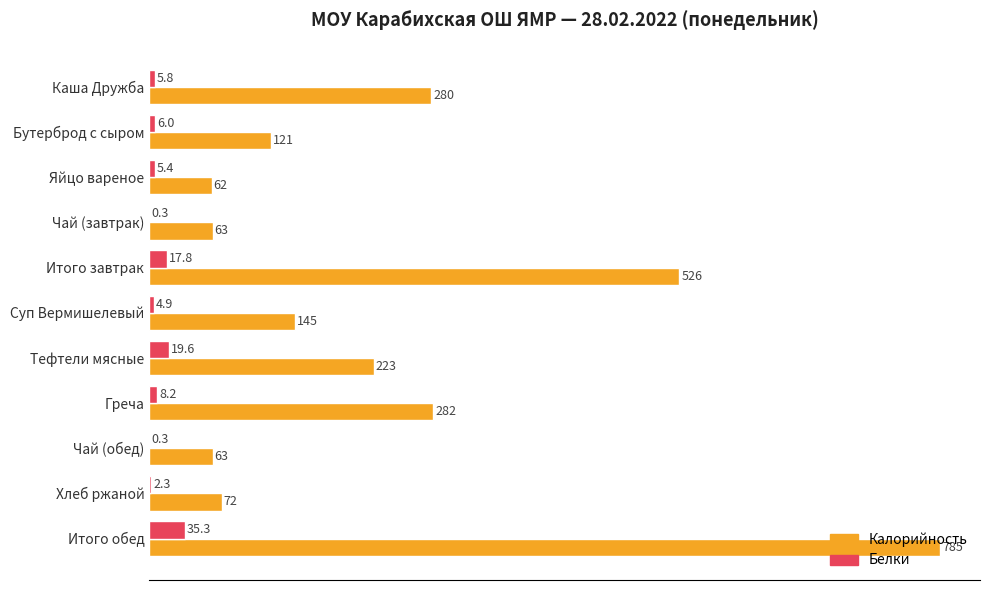

The value of Калорийность at Греча is 83.4. True or false?

False